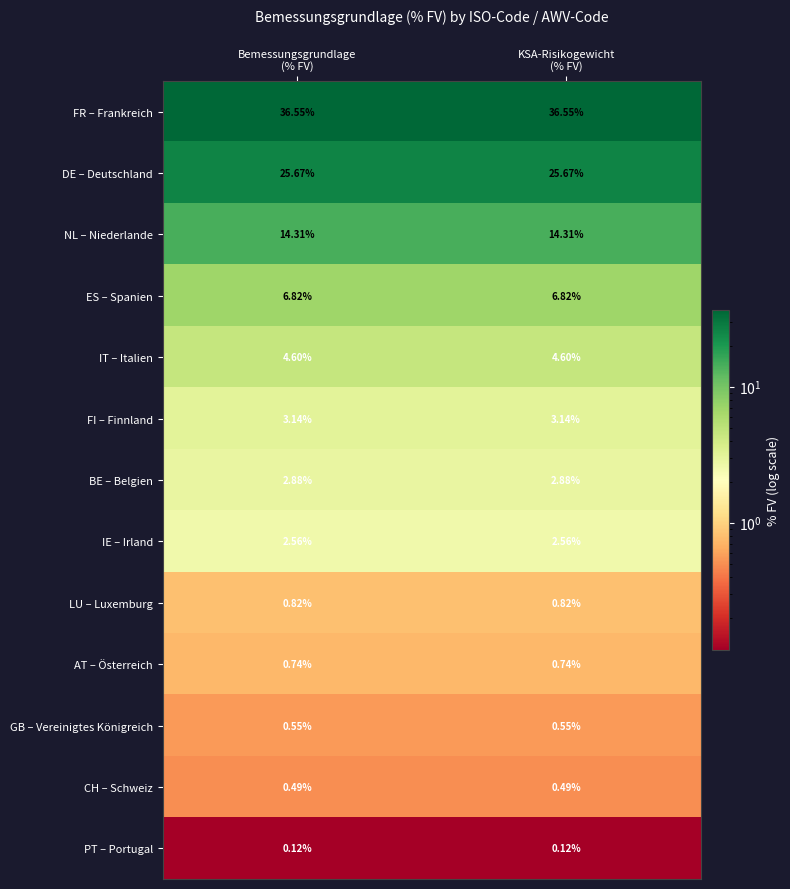

How many categories are shown in the chart?

2